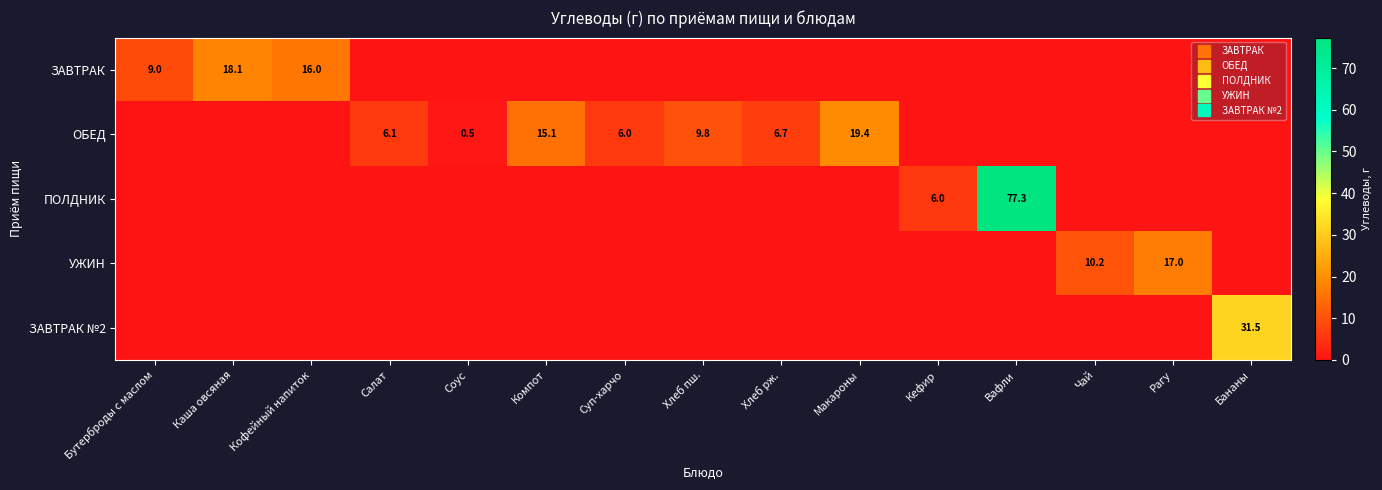

List the series in order of their peak value, lowest first.

УЖИН, ЗАВТРАК, ОБЕД, ЗАВТРАК №2, ПОЛДНИК